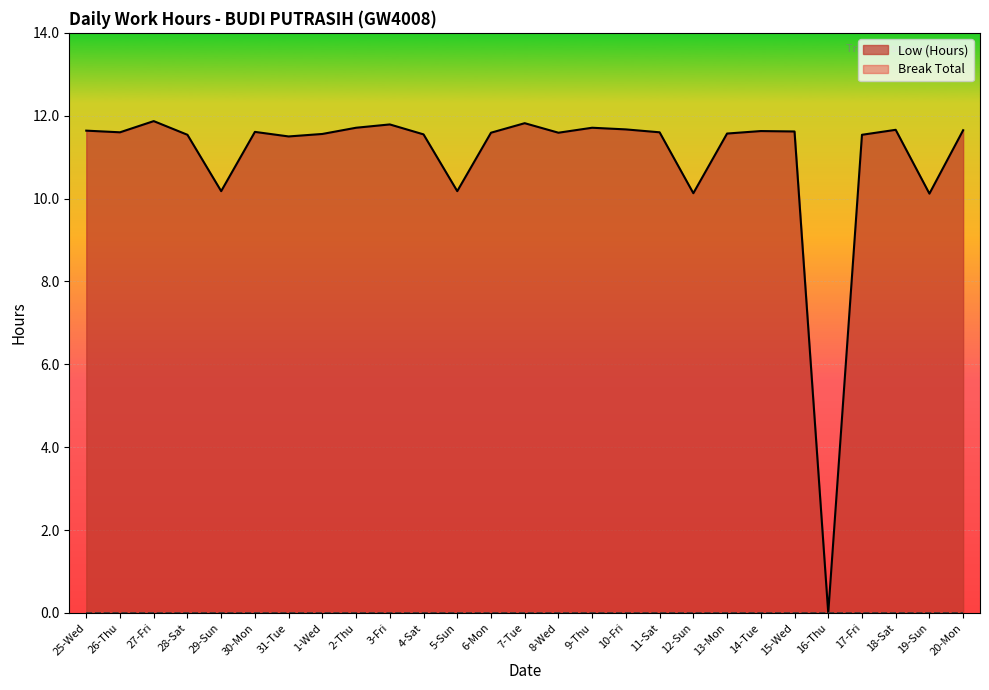

What is the label of the 3rd point from the right?

18-Sat